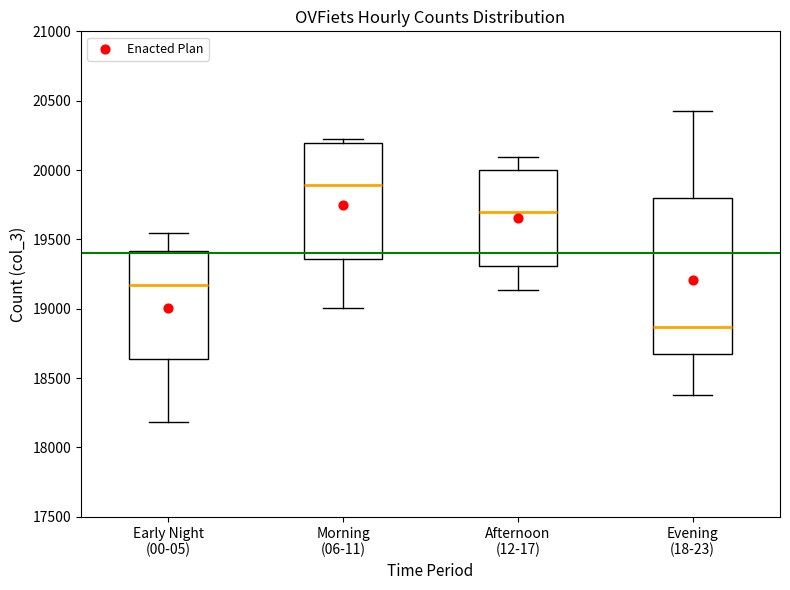

Reading left to right, read every box against the y-axis: the position of its median line, the range the box covers, and the ends of its whiskers. The values are not printed on the chart, so give them approximately, as read against the axis.

Early Night (00-05): median 19150, box 18650 to 19400, whiskers 18200 to 19550
Morning (06-11): median 19900, box 19350 to 20200, whiskers 19000 to 20200 (just above the box's upper edge)
Afternoon (12-17): median 19700, box 19300 to 20000, whiskers 19150 to 20100
Evening (18-23): median 18850, box 18650 to 19800, whiskers 18400 to 20450